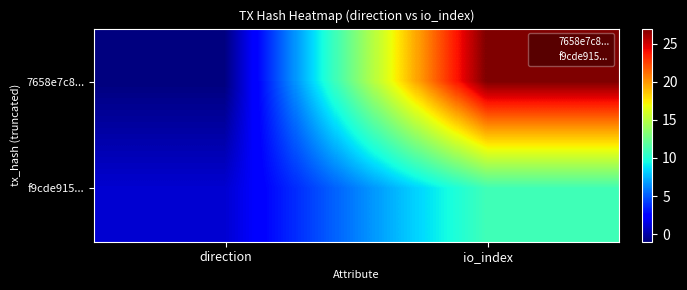

At which label does 7658e7c8... reach its minimum?

direction